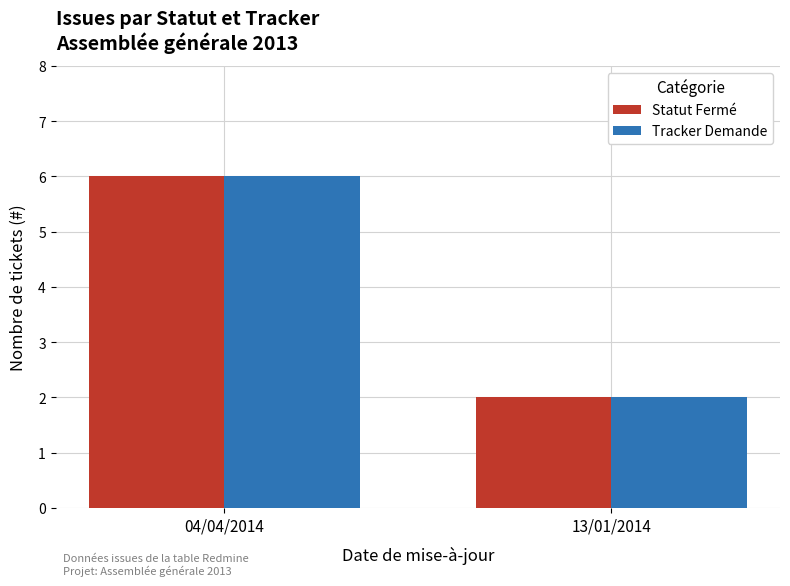

What is the value of the Statut Fermé bar at the 1st from the left?

6